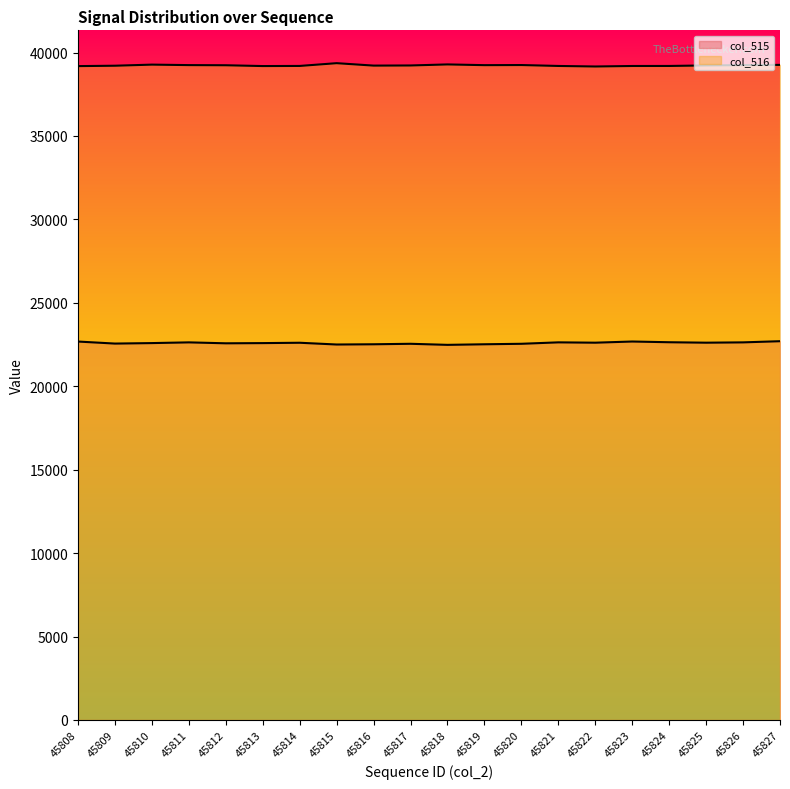

How many data points in col_516 are less than 39226?

10